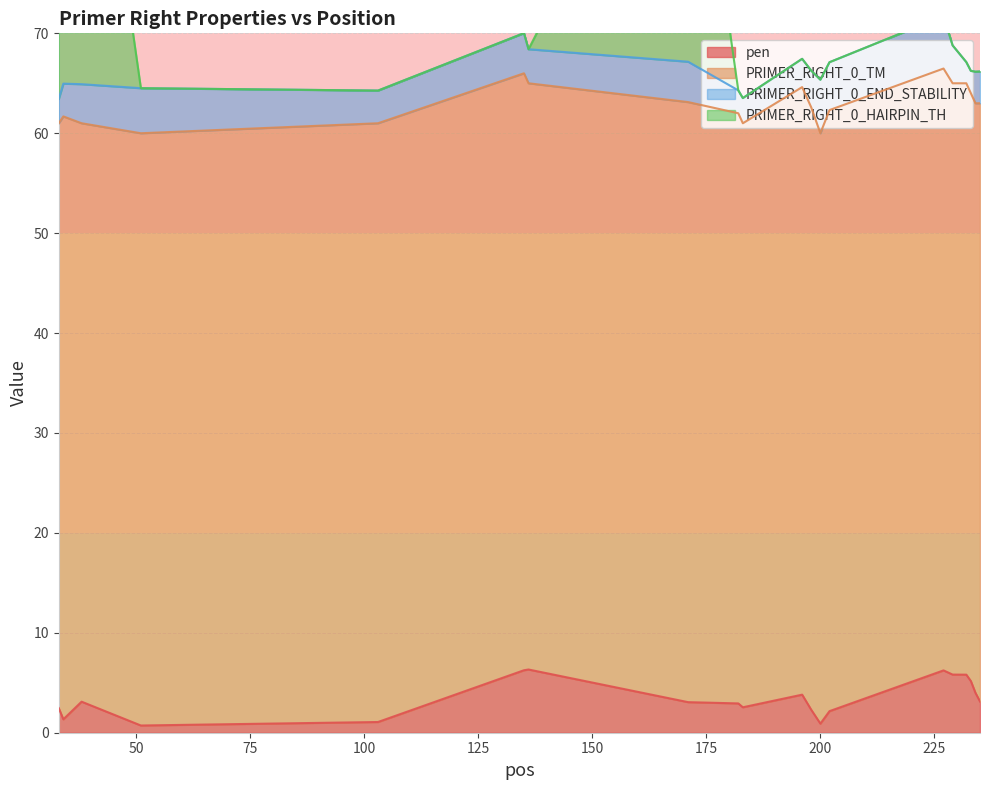

Rank the categories by pen value from highest to lowest.

136, 135, 227, 229, 232, 233, 234, 196, 235, 38, 171, 182, 183, 33, 198, 202, 34, 103, 200, 51